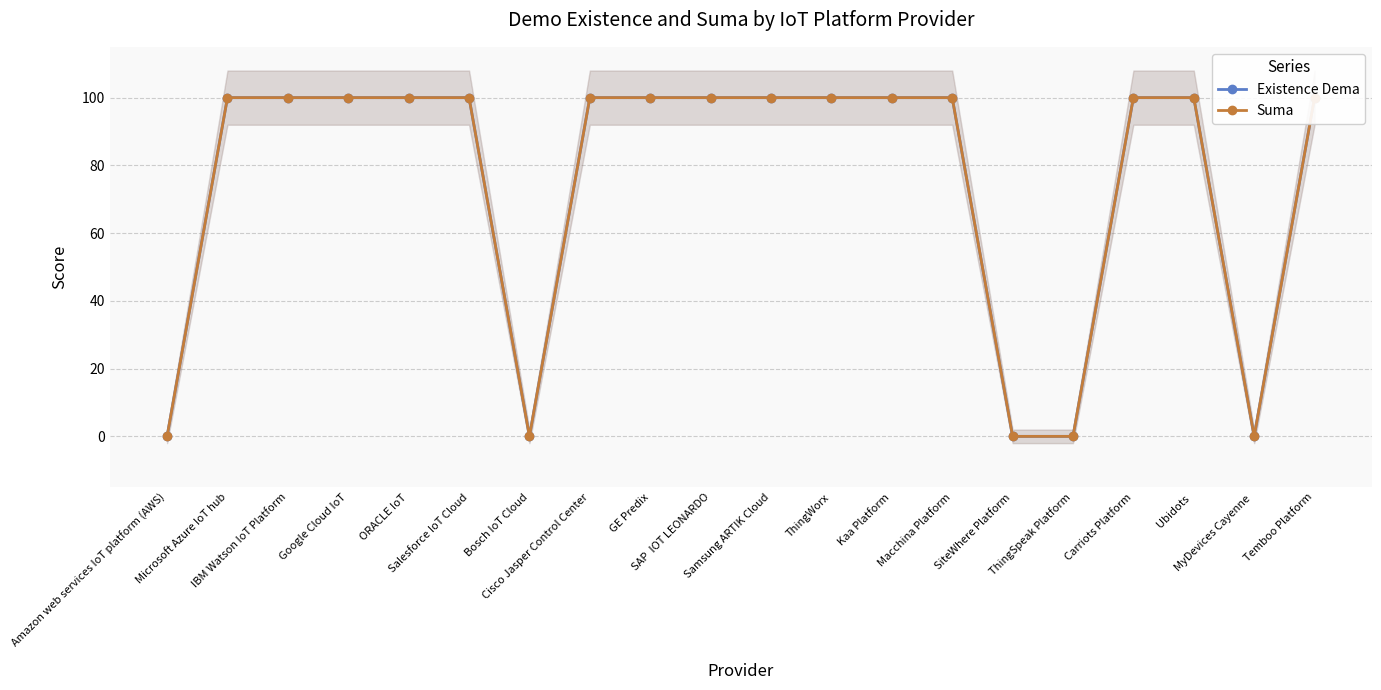

The Existence Dema series shows 100 at IBM Watson IoT Platform. True or false?

True